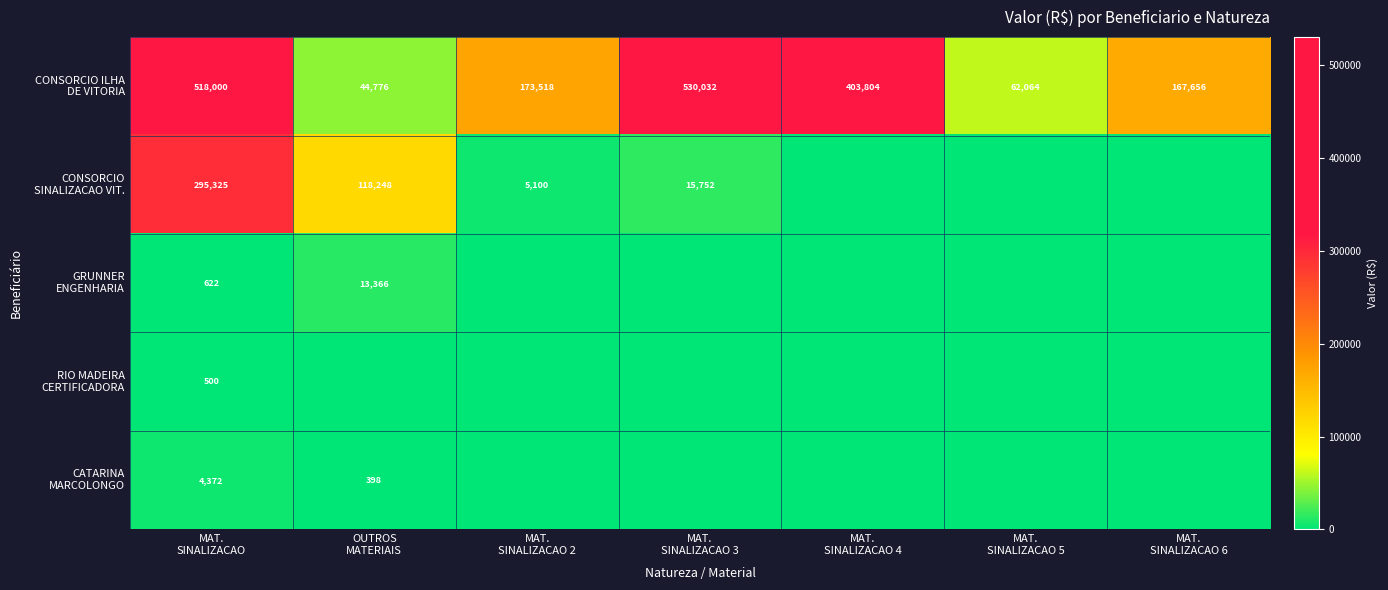

What is the difference between the CONSORCIO ILHA DE VITORIA values at MAT. SINALIZACAO 3 and MAT. SINALIZACAO 4?

126227.4